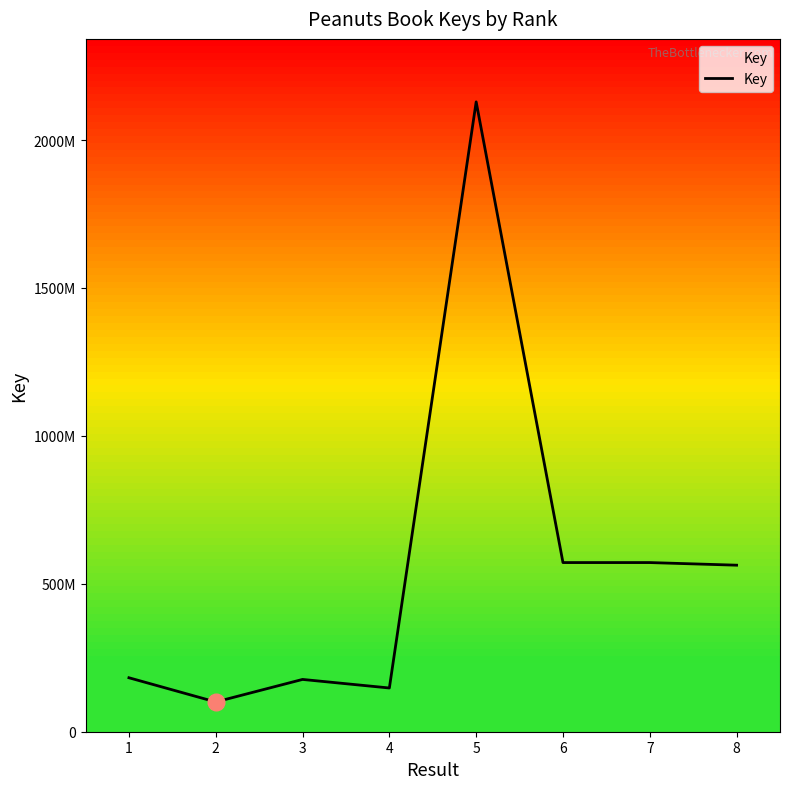

List the labels in order of value, smallest first.

2, 4, 3, 1, 8, 7, 6, 5